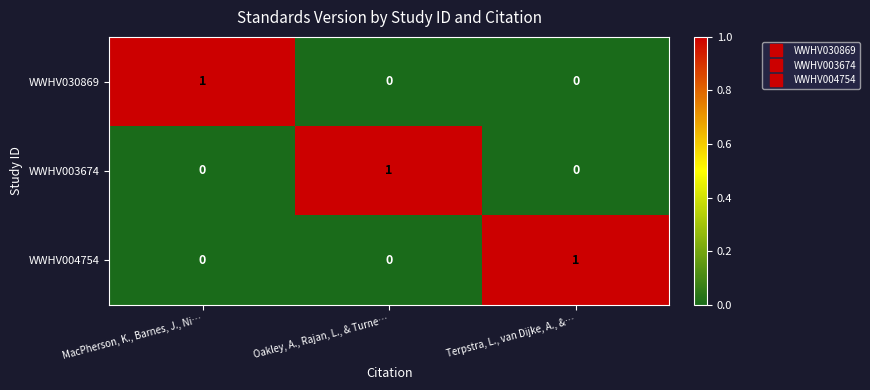

Which category has the highest value in the WWHV004754 series?

Terpstra, L., van Dijke, A., &…